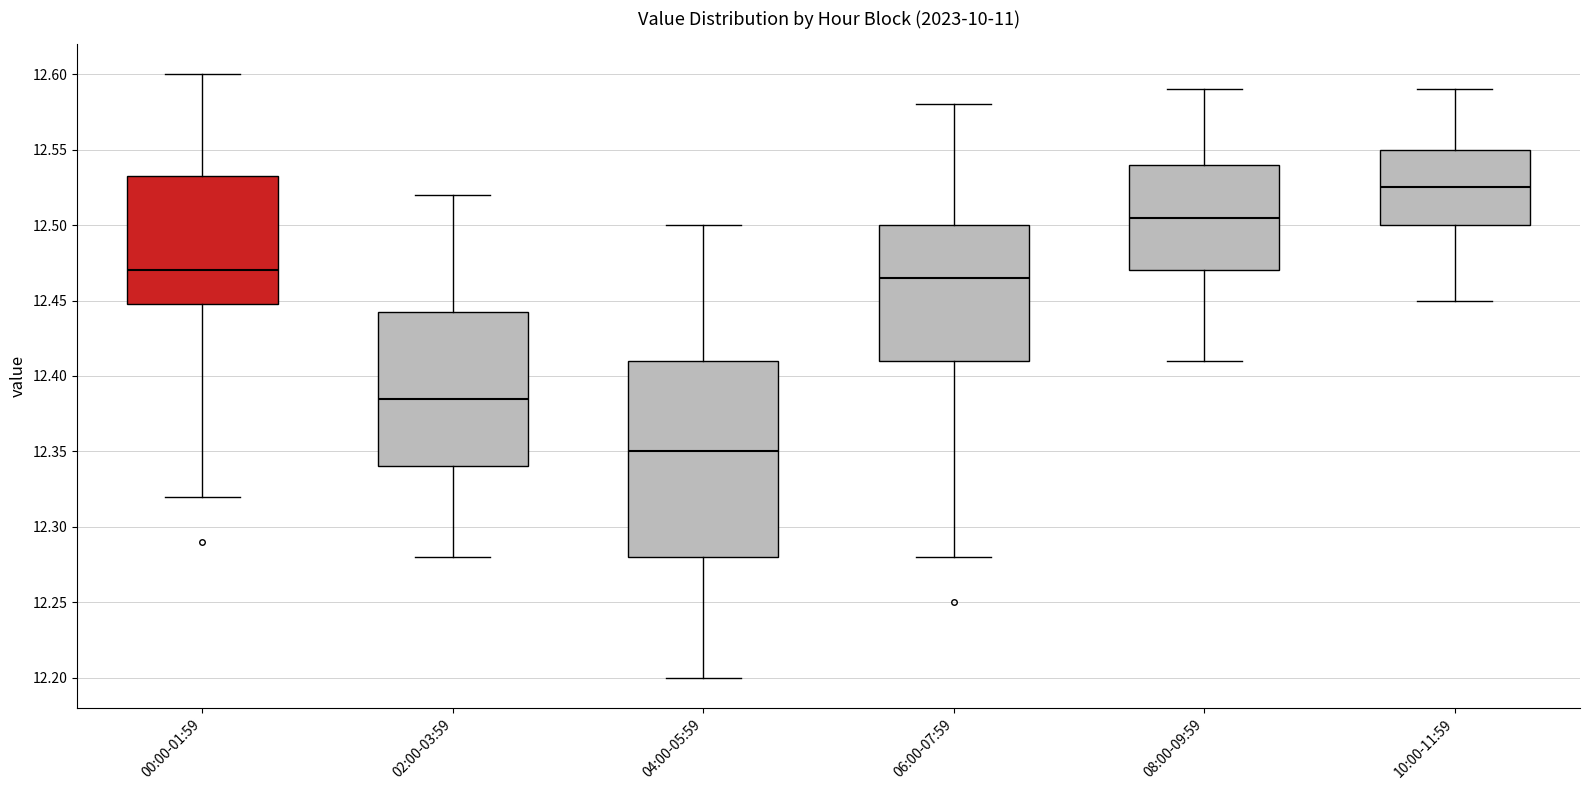

Reading left to right, transcribe this box plot: for each box, give where its median line is, the range the box spans, and where its two whiskers end, as read against the y-axis. The values are not printed on the chart, so give them approximately, as read against the axis.

00:00-01:59: median 12.470, box 12.450 to 12.535, whiskers 12.320 to 12.600
02:00-03:59: median 12.385, box 12.340 to 12.445, whiskers 12.280 to 12.520
04:00-05:59: median 12.350, box 12.280 to 12.410, whiskers 12.200 to 12.500
06:00-07:59: median 12.465, box 12.410 to 12.500, whiskers 12.280 to 12.580
08:00-09:59: median 12.505, box 12.470 to 12.540, whiskers 12.410 to 12.590
10:00-11:59: median 12.525, box 12.500 to 12.550, whiskers 12.450 to 12.590